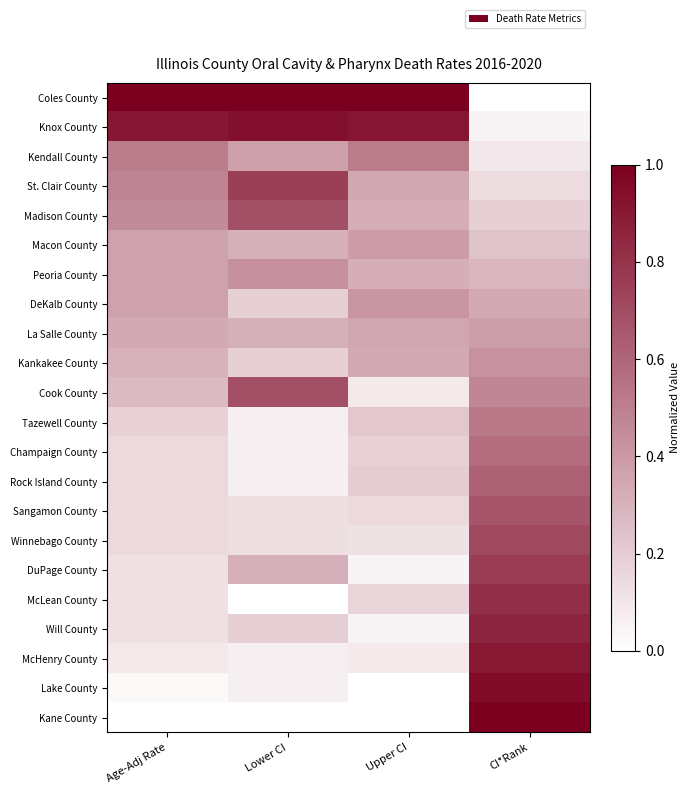

Which has a higher value, CI*Rank or Upper CI?

Upper CI